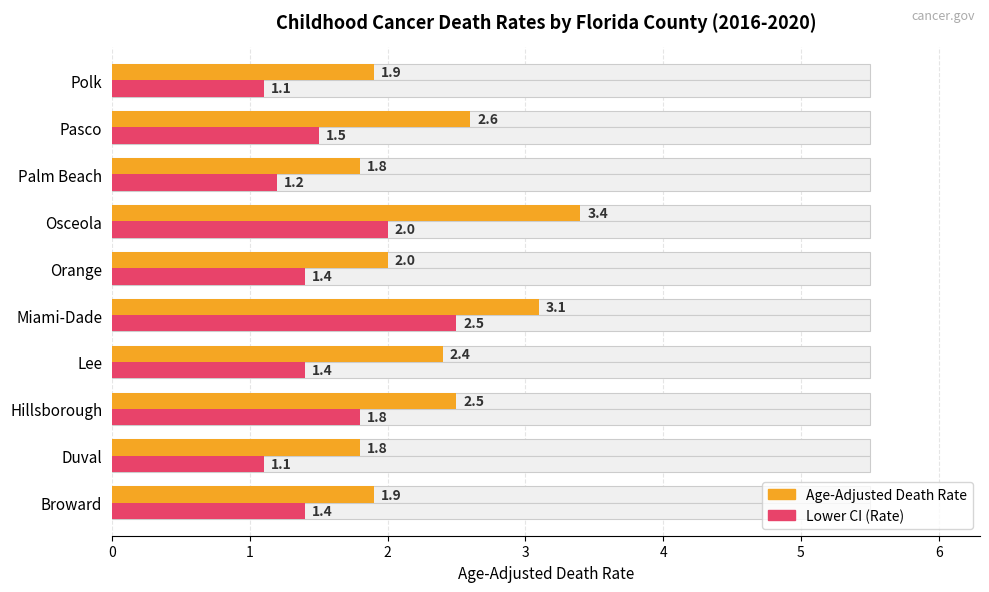

Which has a higher value, Hillsborough or Osceola?

Osceola